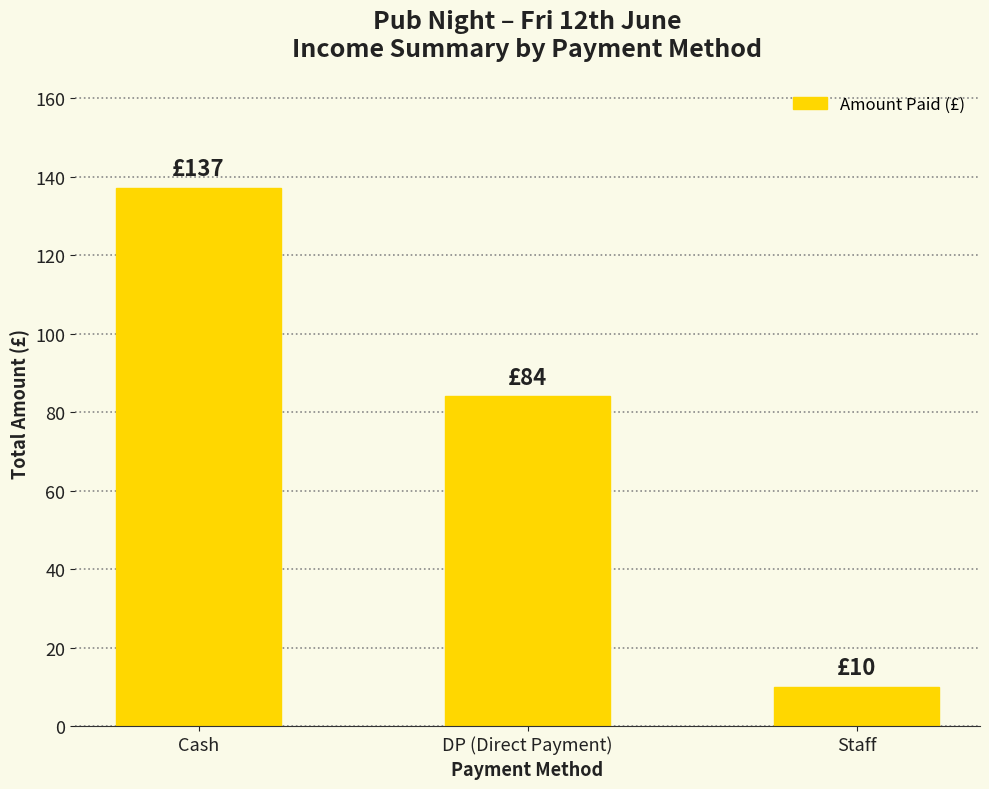

List the labels in order of value, smallest first.

Staff, DP (Direct Payment), Cash